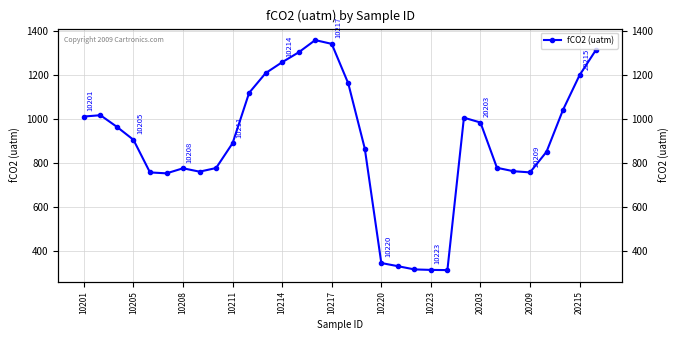

How many points are lower than both their immediate neighbors (excluding endpoints)?

4